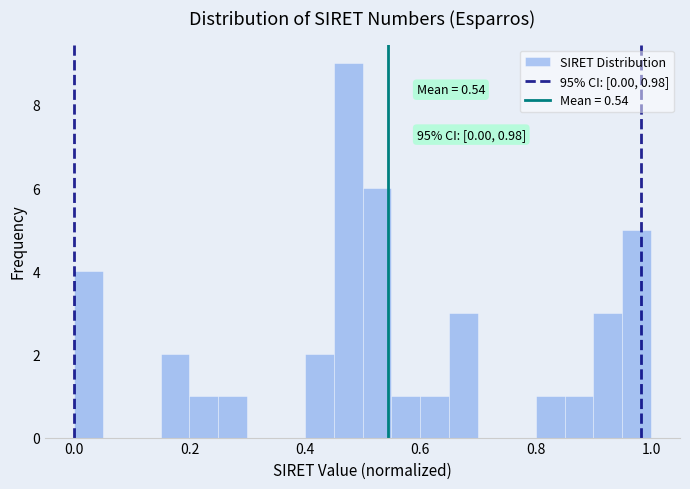

Around what value on the x-axis is the tallest bar? Give the approximate position of its centre, as read against the axis.

0.48